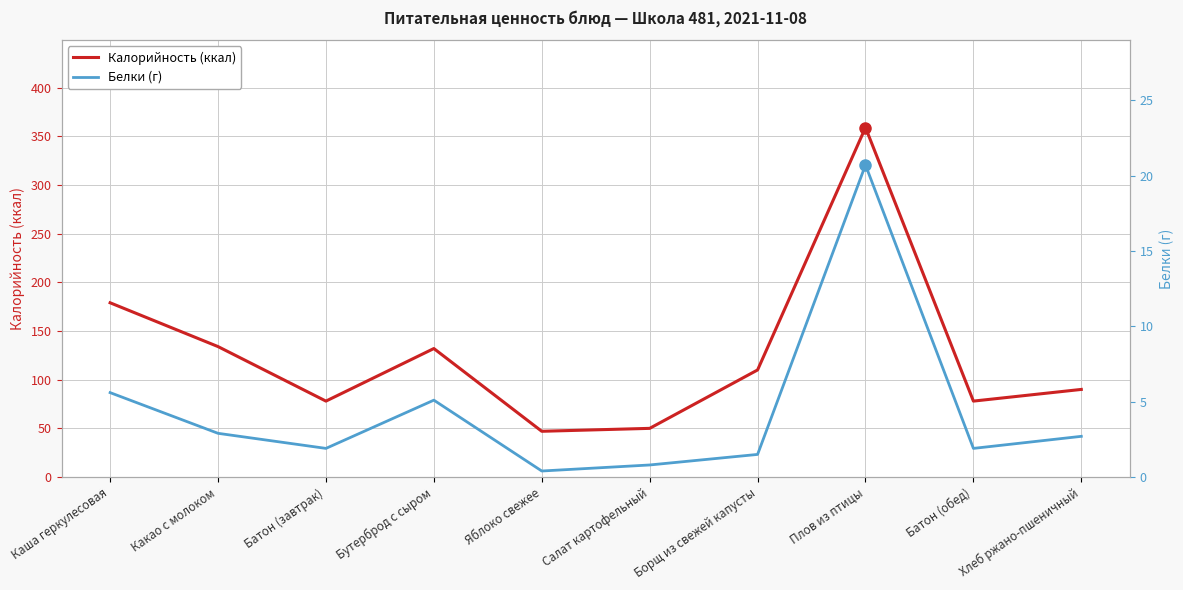

What are all the series names shown in the legend?

Калорийность (ккал), Белки (г)